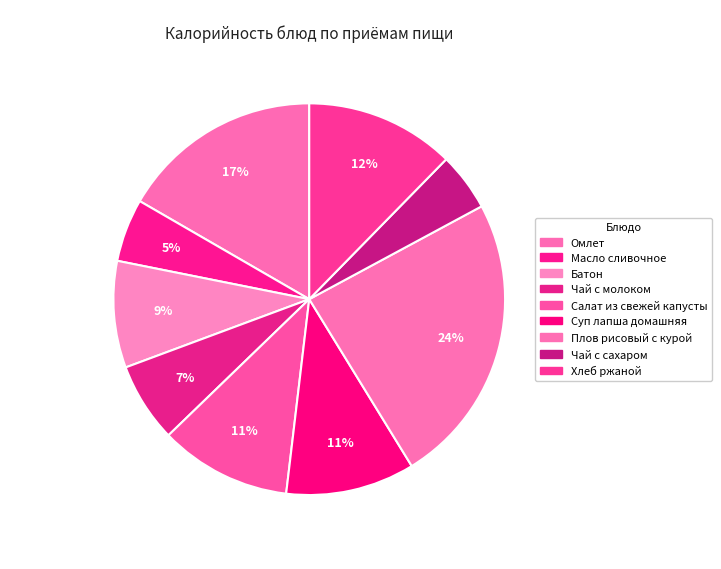

What percentage is the Чай с молоком slice, to the nearest percent?

7%